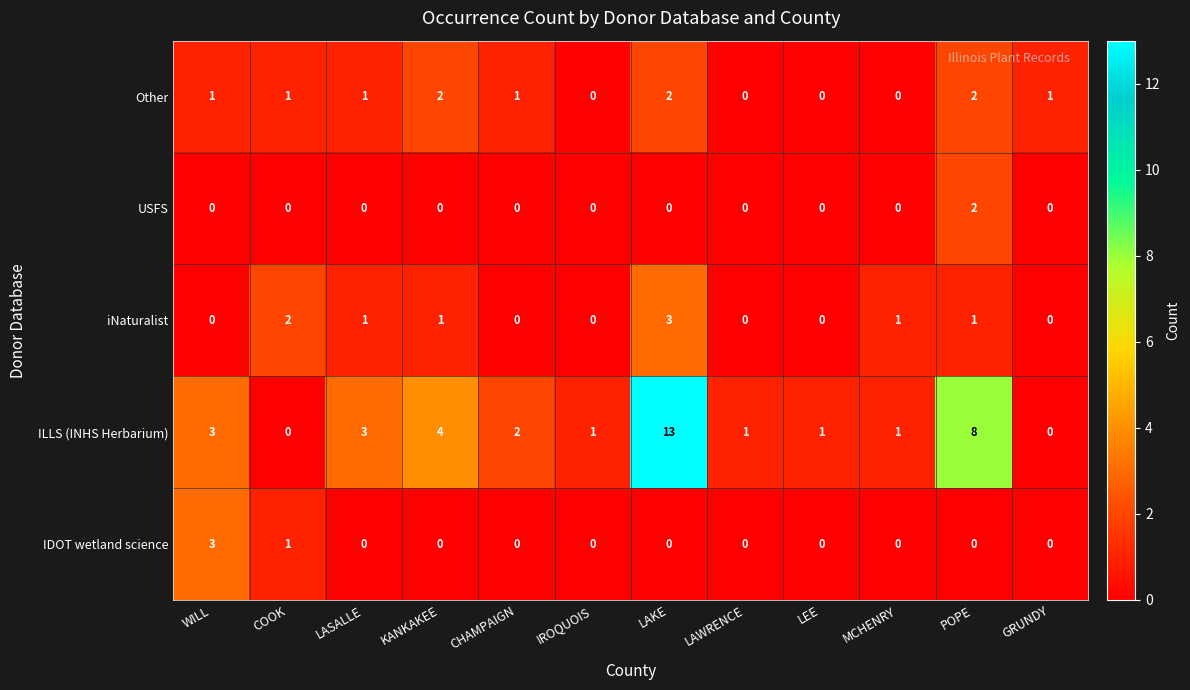

Between IROQUOIS and POPE, which series saw the biggest shift?

ILLS (INHS Herbarium)